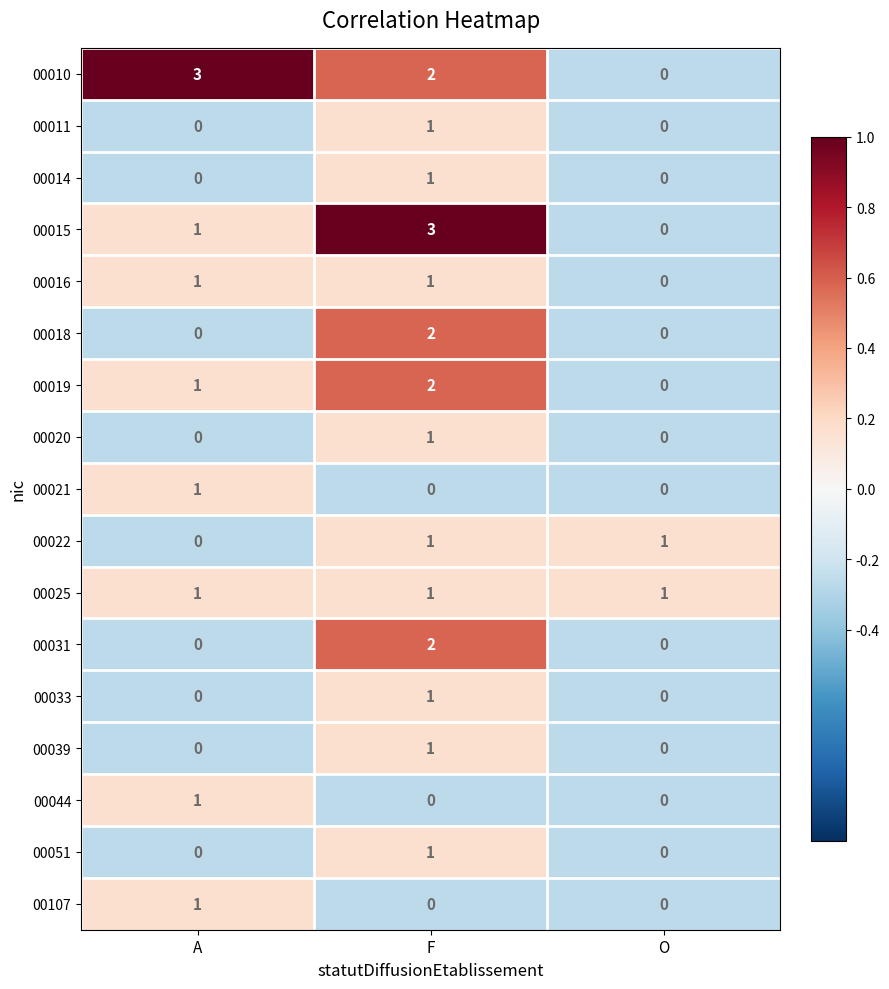

Which category has the highest value in the 00051 series?

F